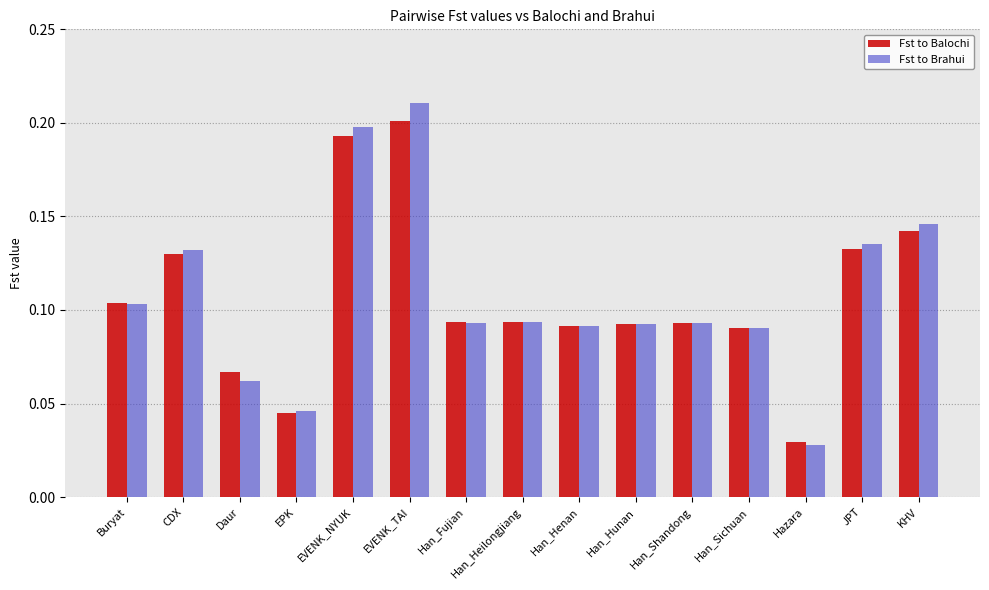

At which category is the sum across all series the highest?

EVENK_TAI